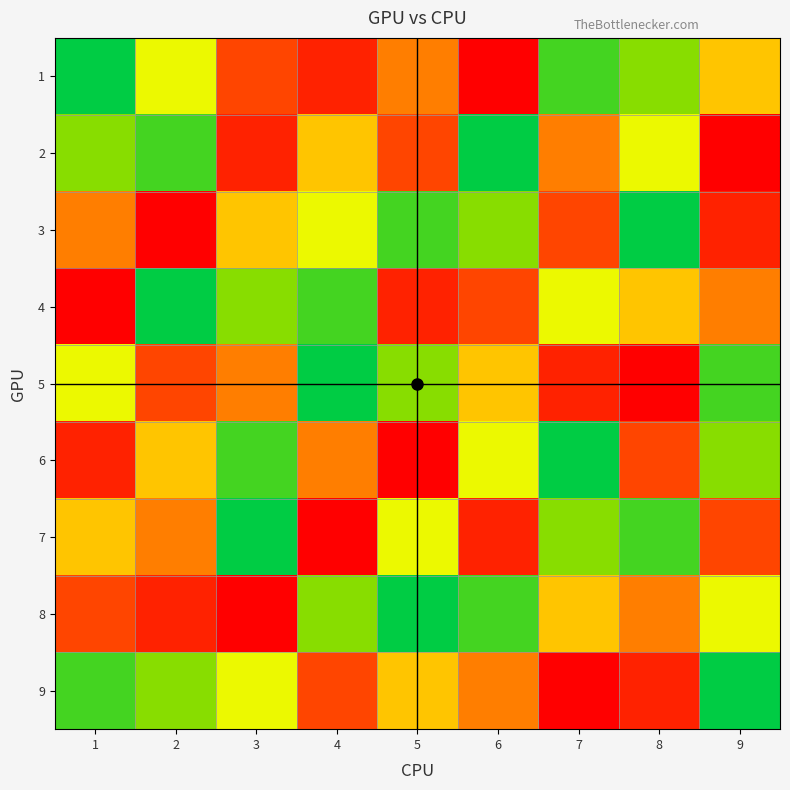

At 6, list the series in order from largest to smallest.

1, 7, 4, 9, 5, 6, 3, 8, 2